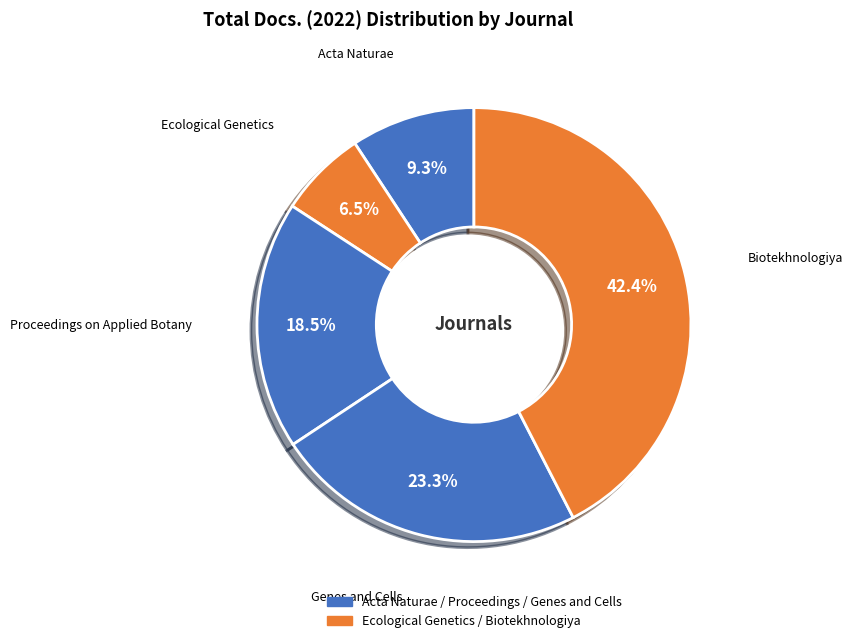

How many slices are in this pie chart?

5